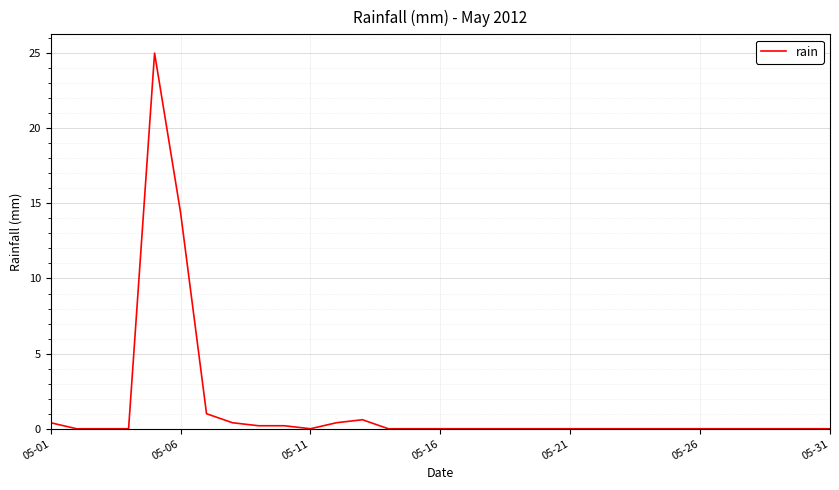

What is the greatest value displayed?

25.0